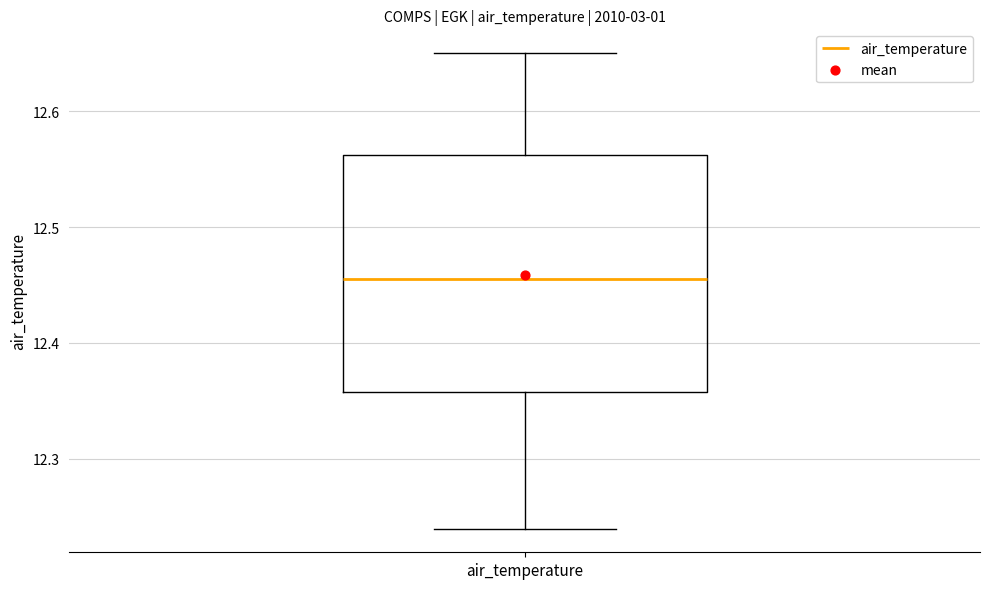

Read this box plot against the y-axis: the position of the median line, the range covered by the box, and the ends of both whiskers. The values are not printed on the chart, so give them approximately, as read against the axis.

median 12.46, box 12.36 to 12.56, whiskers 12.24 to 12.65